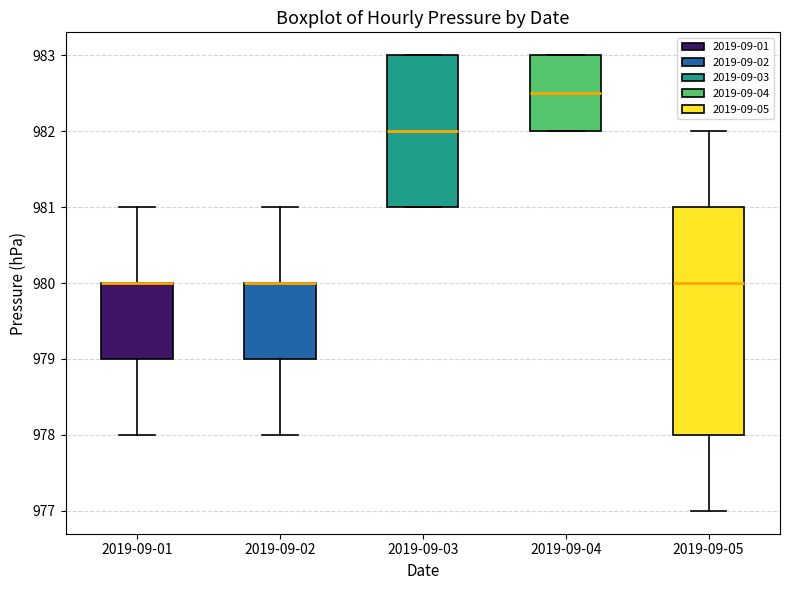

Reading left to right, transcribe this box plot: for each box, give where its median line is, the range the box spans, and where its two whiskers end, as read against the y-axis. The values are not printed on the chart, so give them approximately, as read against the axis.

2019-09-01: median 980.0 (drawn on the box's upper edge), box 979.0 to 980.0, whiskers 978.0 to 981.0
2019-09-02: median 980.0 (drawn on the box's upper edge), box 979.0 to 980.0, whiskers 978.0 to 981.0
2019-09-03: median 982.0, box 981.0 to 983.0, whiskers 981.0 to 983.0
2019-09-04: median 982.5, box 982.0 to 983.0, whiskers 982.0 to 983.0
2019-09-05: median 980.0, box 978.0 to 981.0, whiskers 977.0 to 982.0